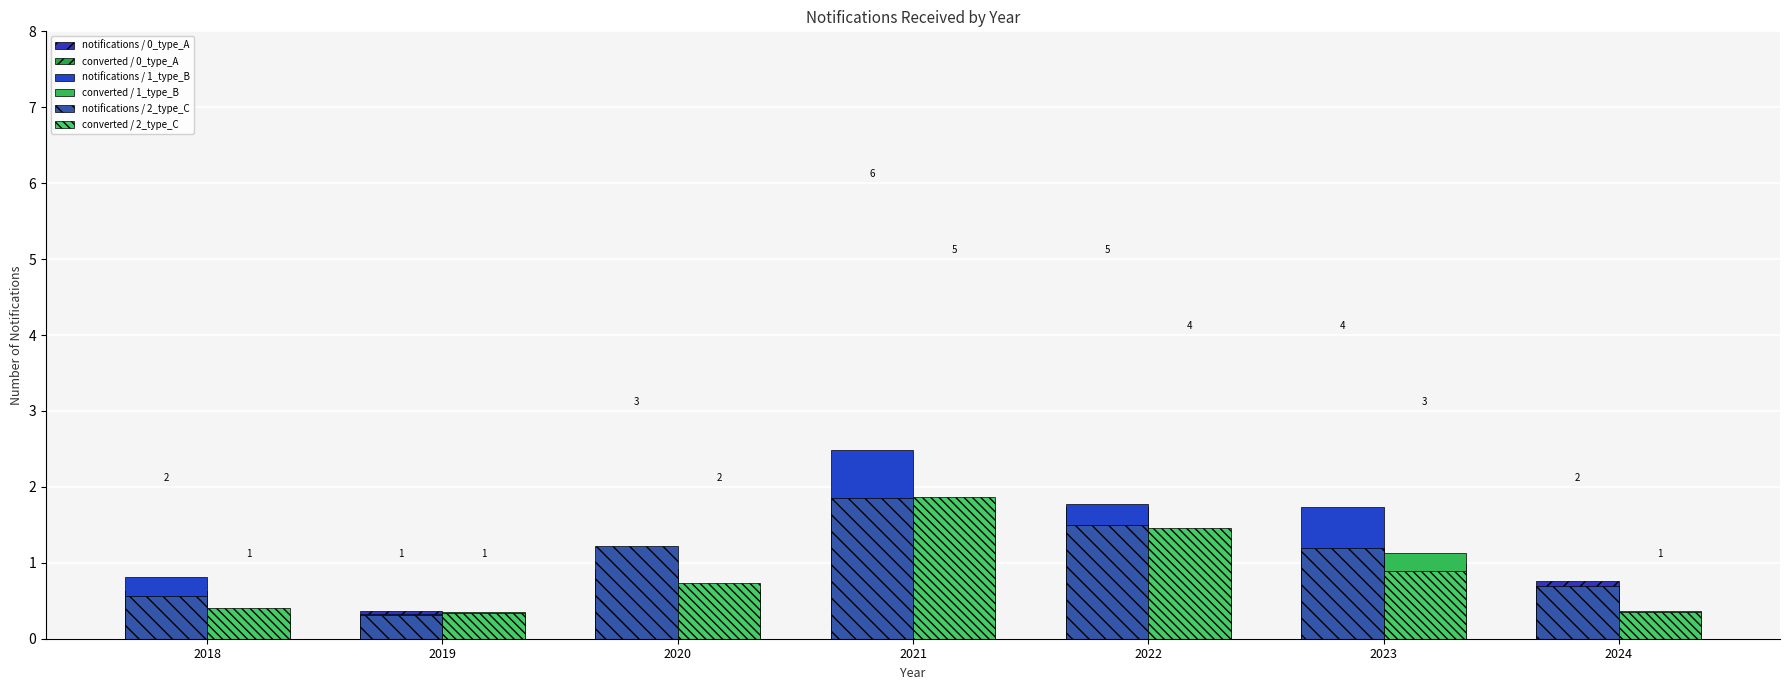

What is the total value across all series at 2019?

2.0